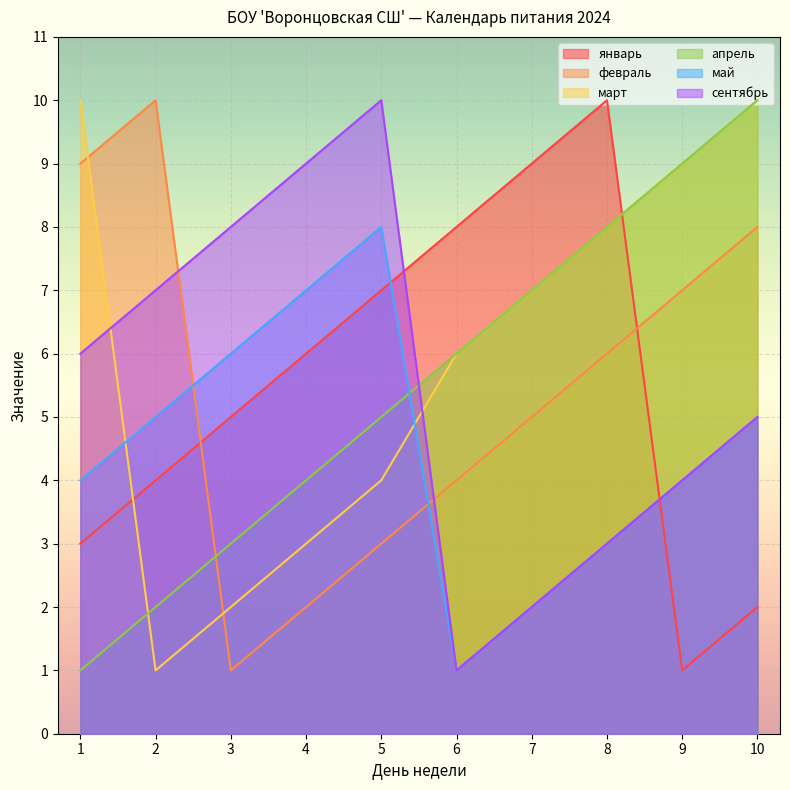

Which has a higher value, 2 or 5?

5